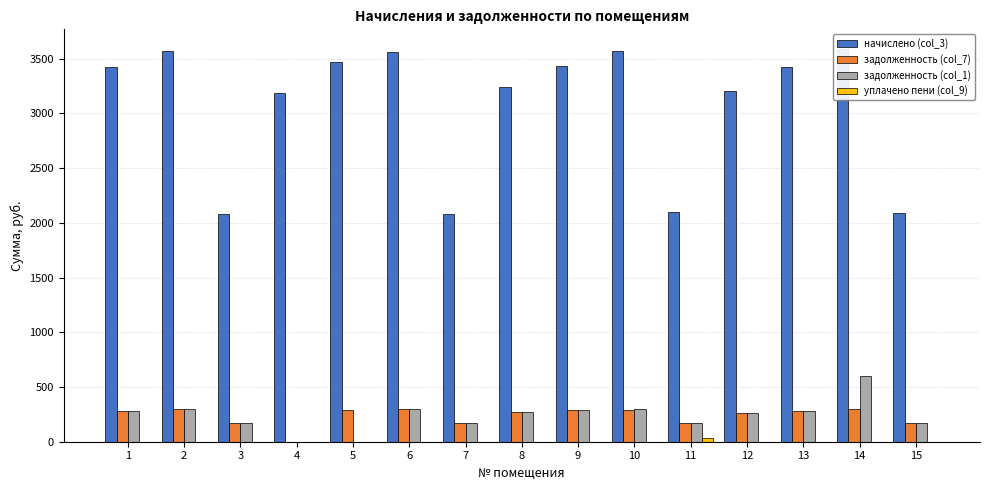

What is the maximum value shown in the chart?

3587.4